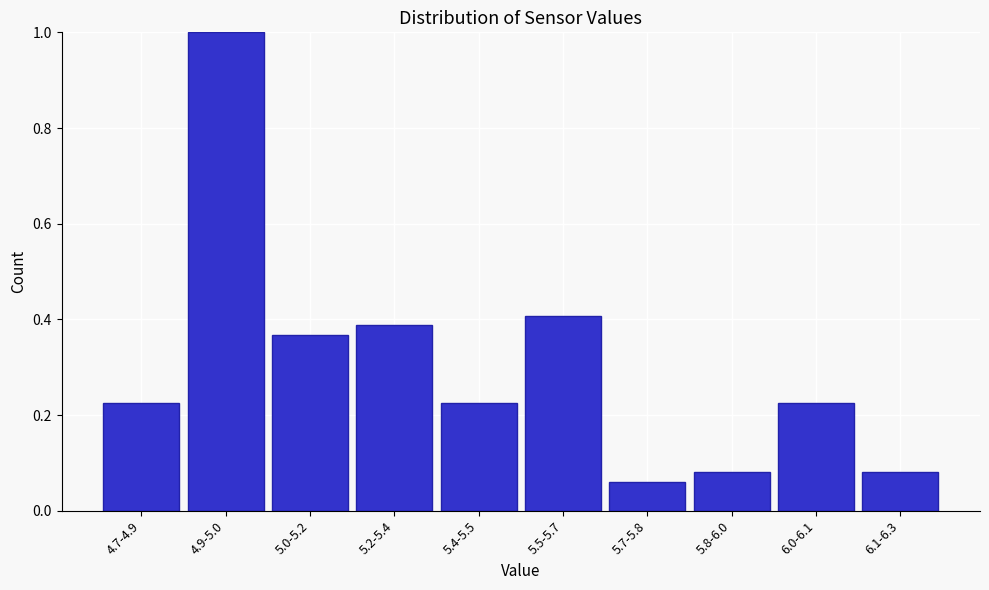

What is the difference between the second highest and minimum values?

0.3